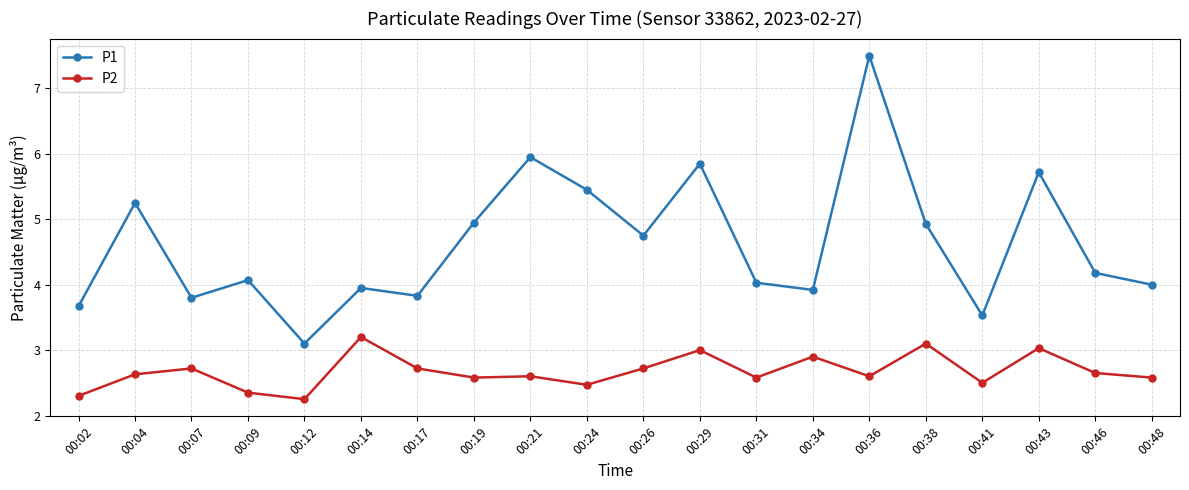

Which series has the widest spread of values?

P1